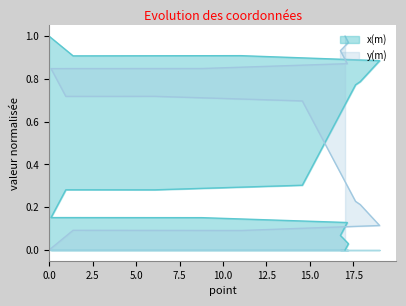

The chart shows a value of 0.1 at J17. True or false?

False